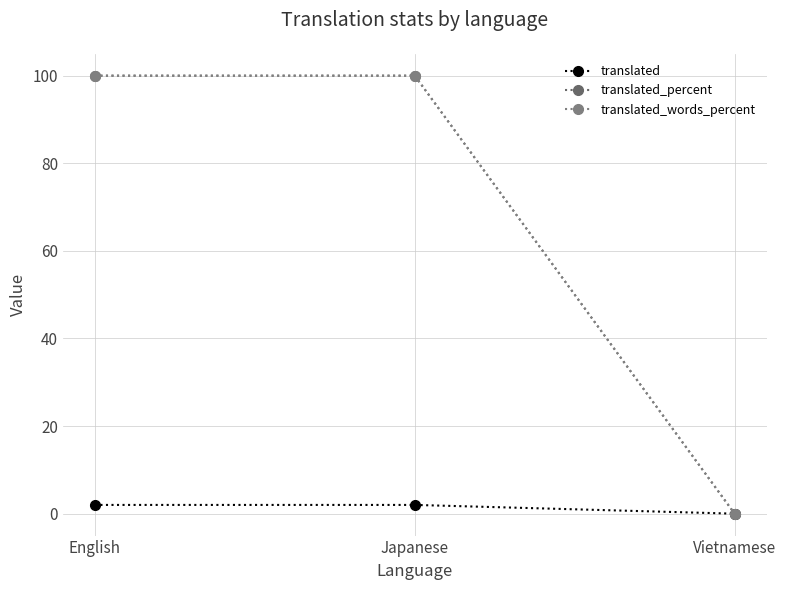

Is it true that translated_percent equals 100 at English?

True